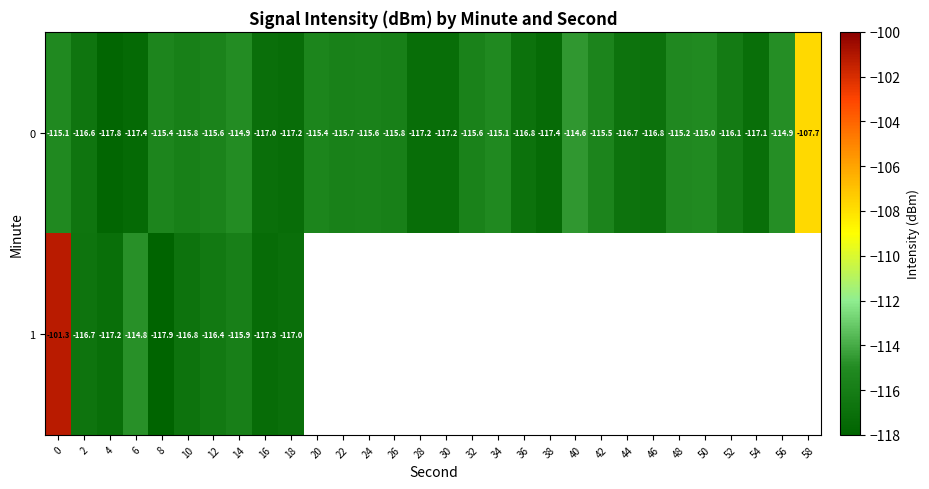

True or false: 0 has a value of -115.5 at 42.

True